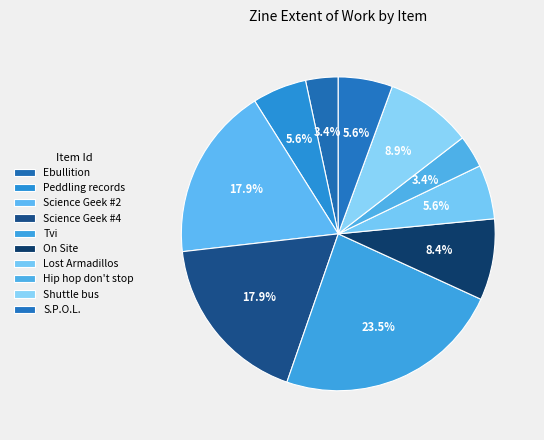

Count the number of slices in the pie.

10